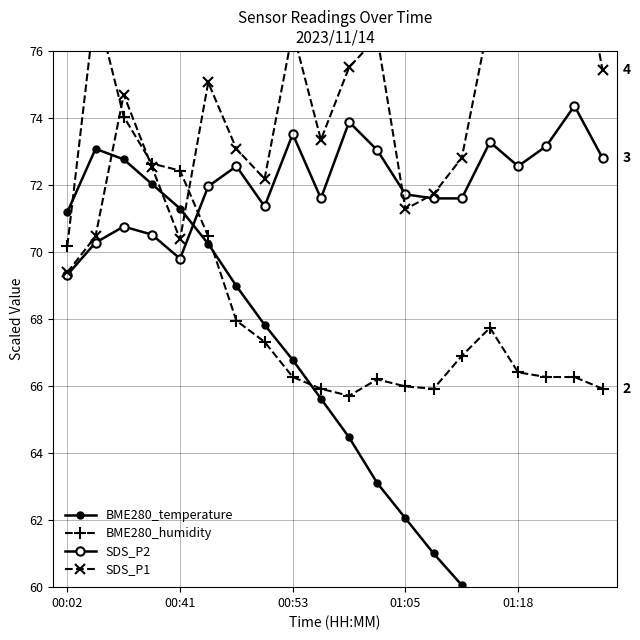

How many data points in BME280_temperature are less than 65?

10